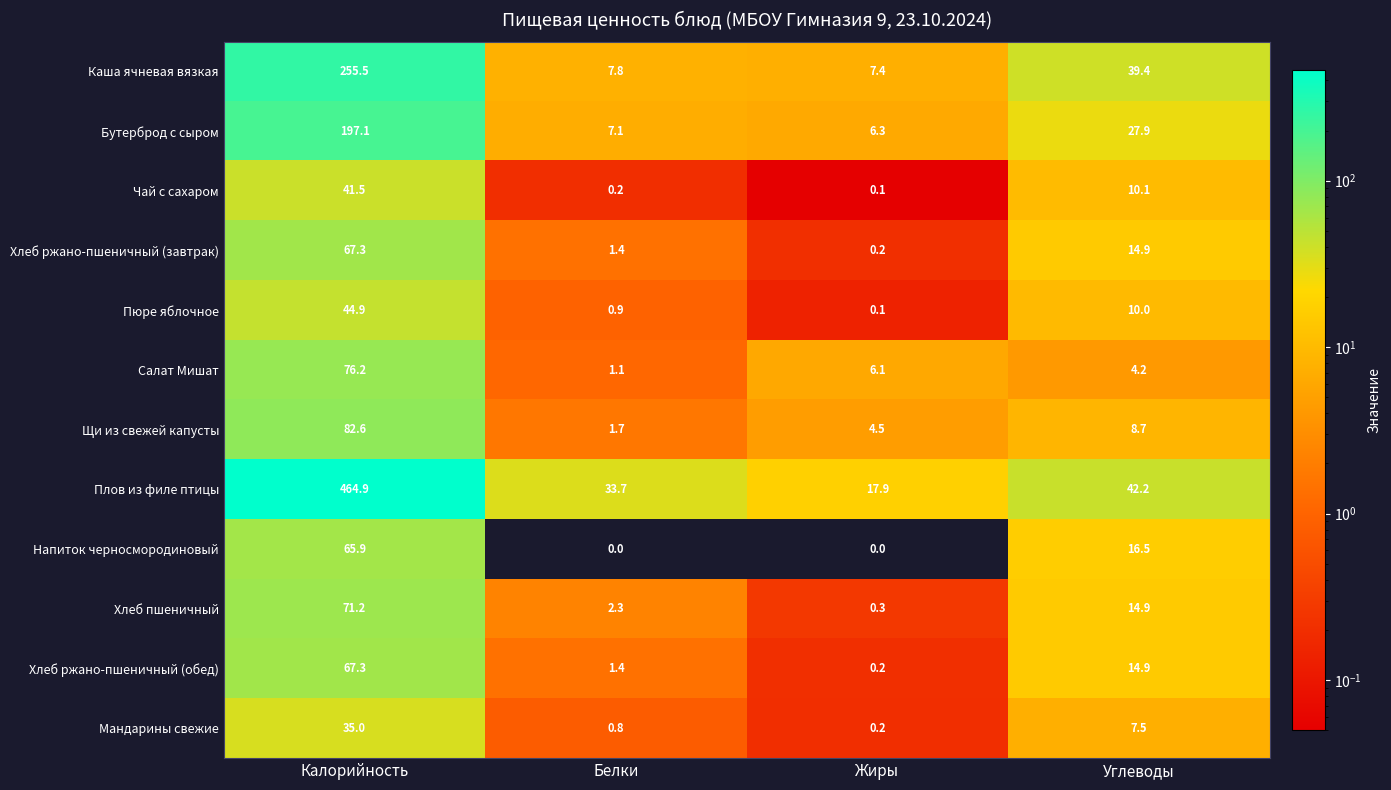

At which category is the sum across all series the highest?

Калорийность